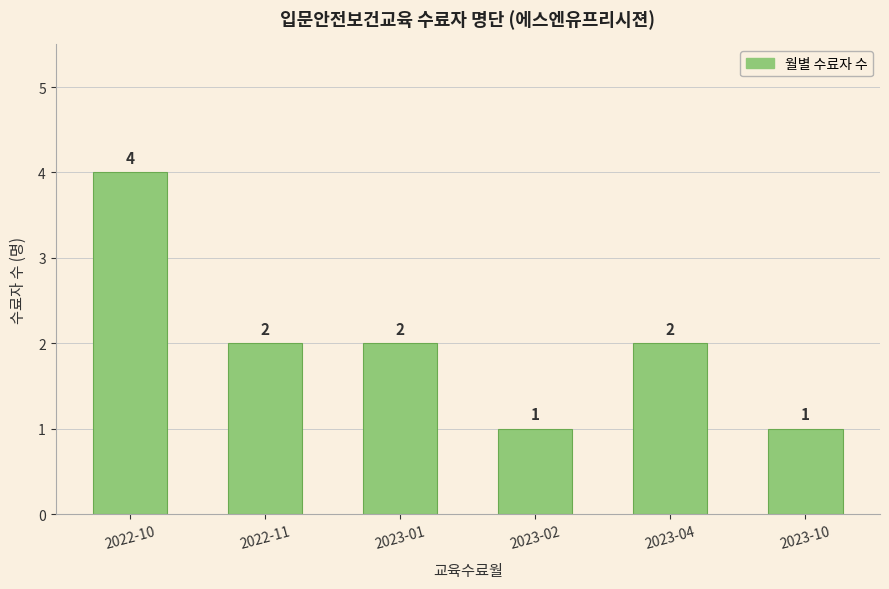

What is the minimum value shown in the chart?

1